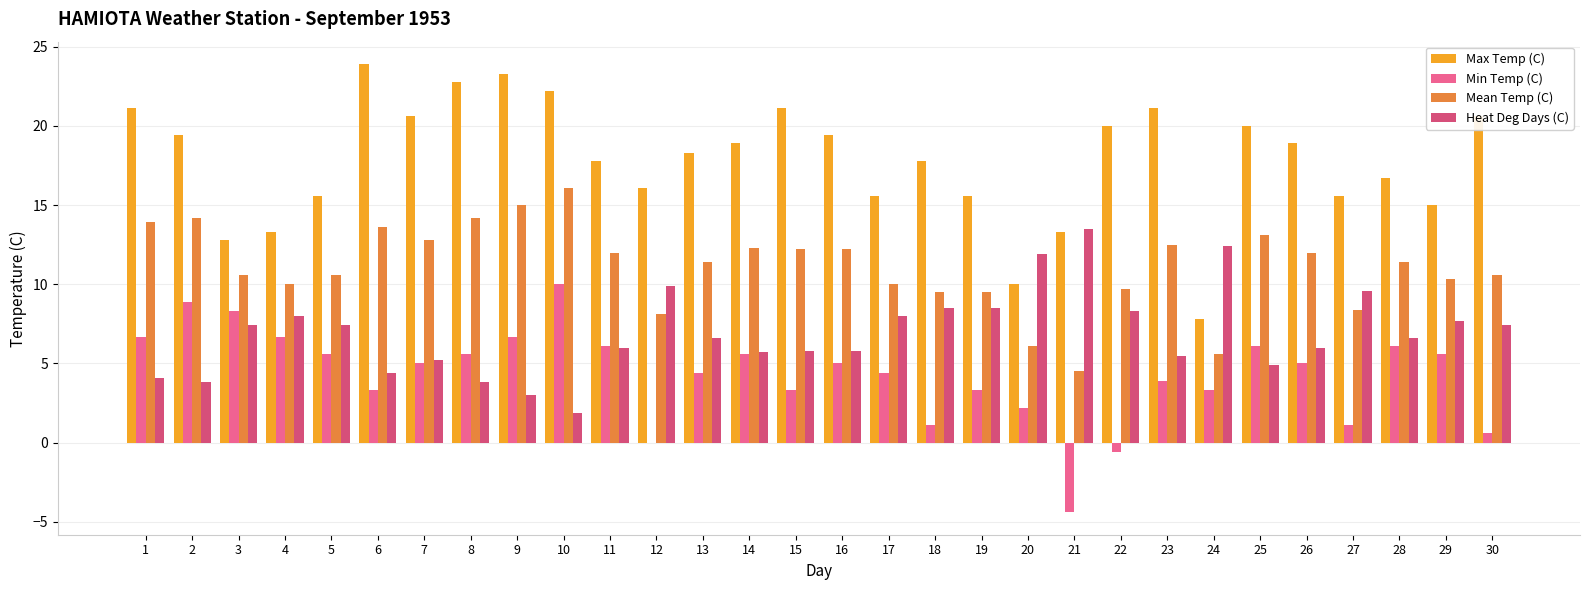

Is the value of Min Temp (C) at 7 greater than the value of Max Temp (C) at 11?

No